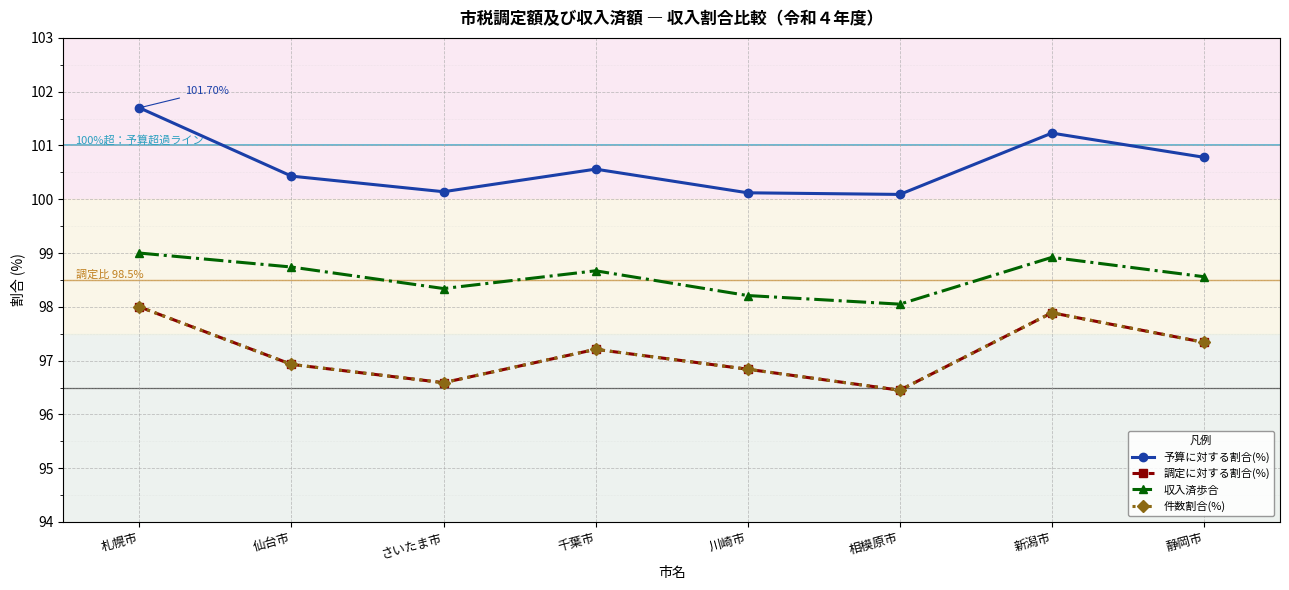

What is the sum of all 件数割合(%) values?

777.2